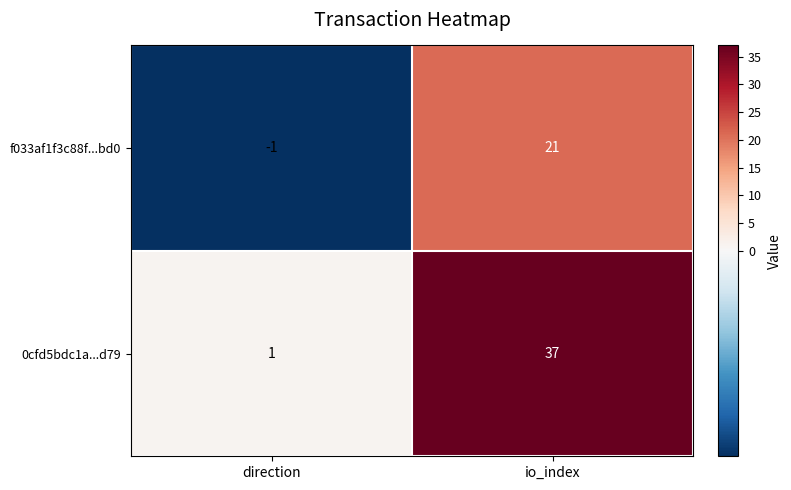

What is the spread (max minus min) of values at direction?

2